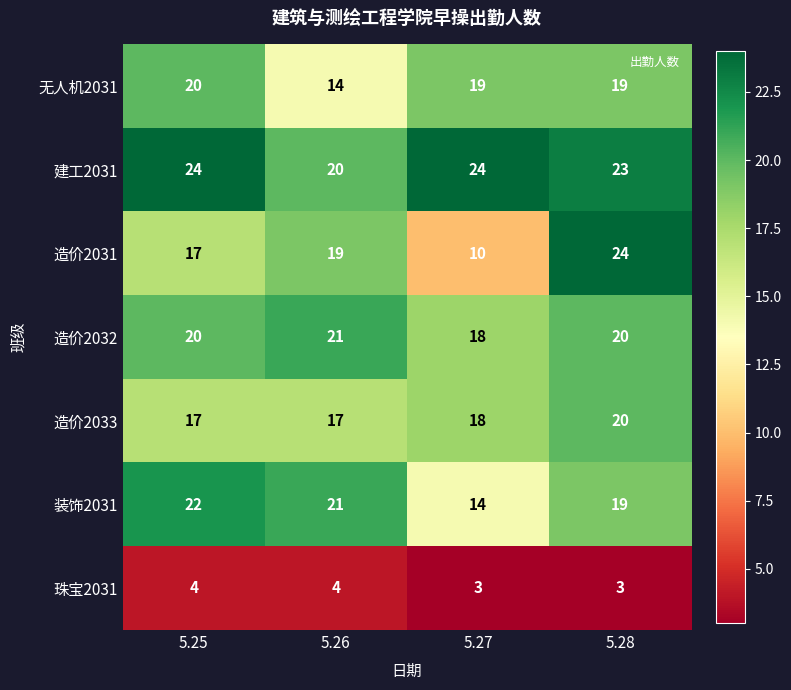

Reading left to right, transcribe all the data shown in this chart.

无人机2031: 20	14	19	19
建工2031: 24	20	24	23
造价2031: 17	19	10	24
造价2032: 20	21	18	20
造价2033: 17	17	18	20
装饰2031: 22	21	14	19
珠宝2031: 4	4	3	3